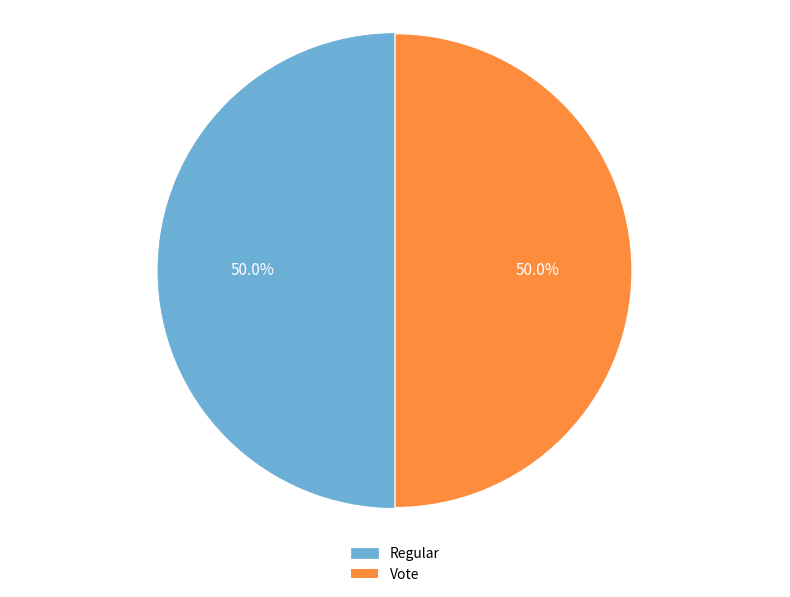

Is the sum of Regular and Vote greater than half?

Yes